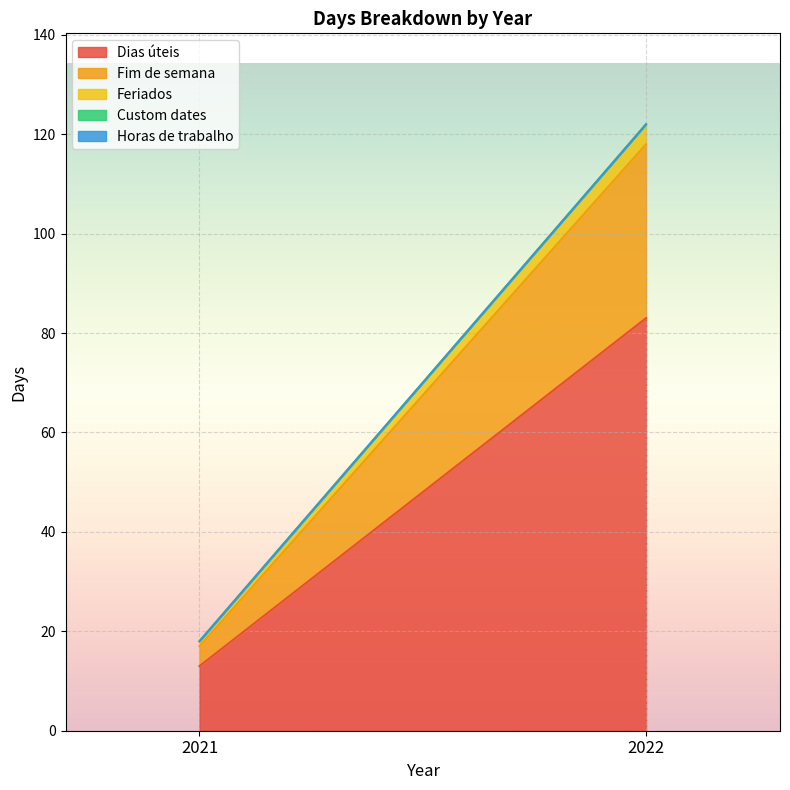

Which series has the largest range (max minus min)?

Dias úteis